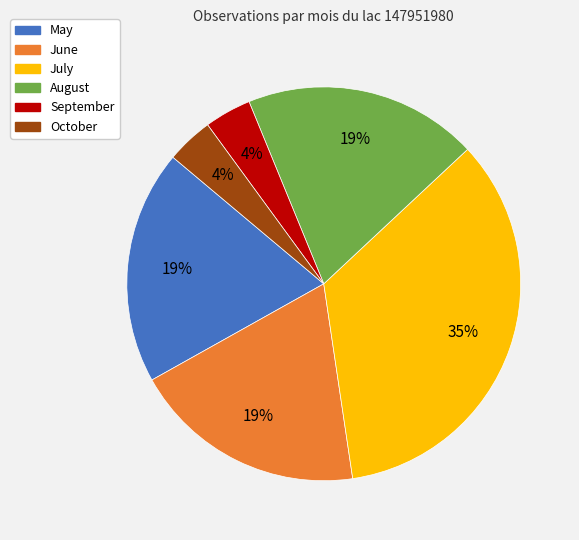

Is there any slice that represents more than half of the pie?

No